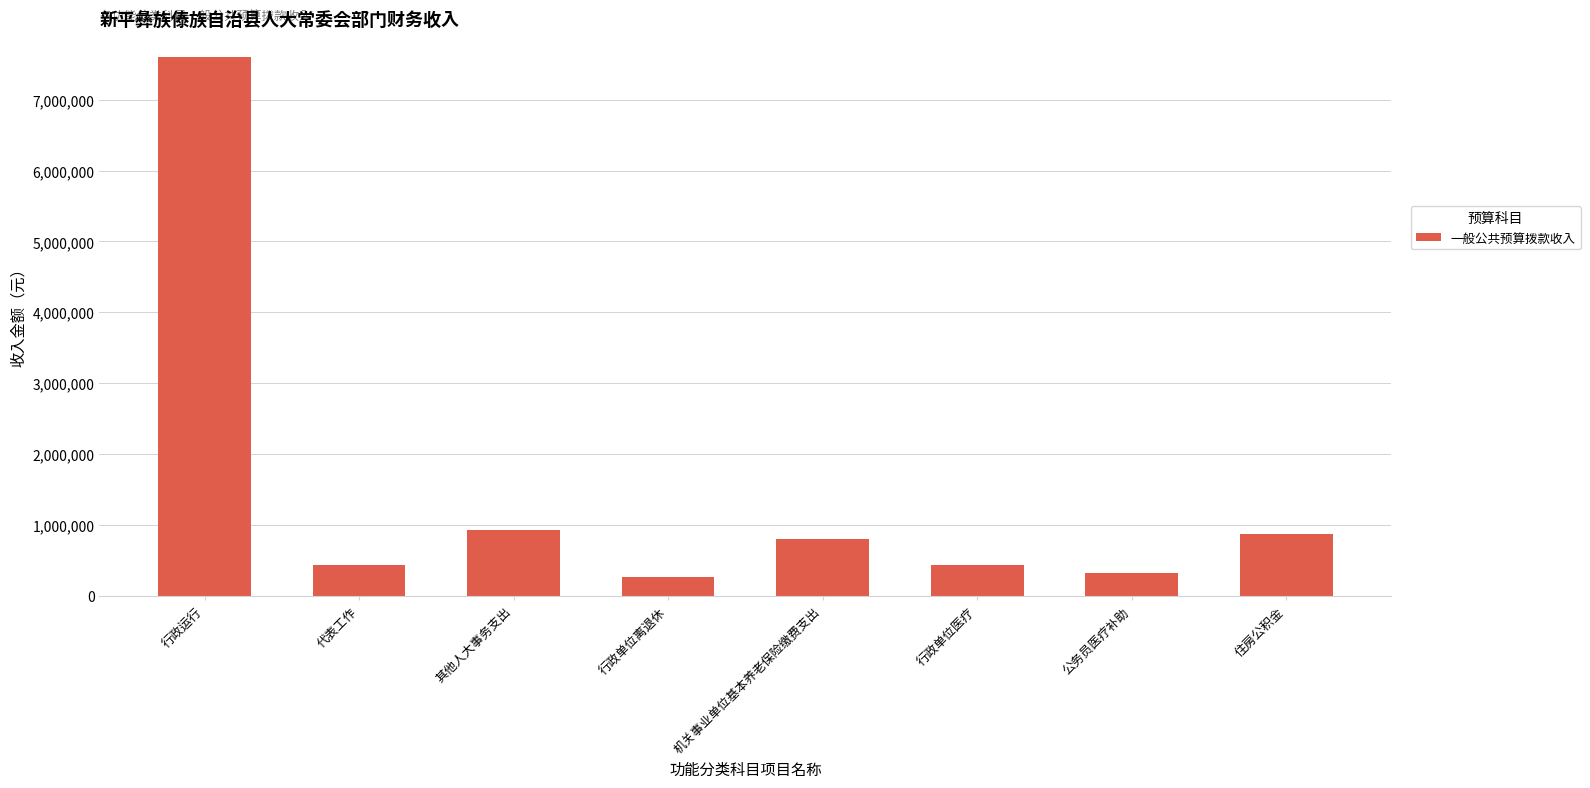

What is the value of the 1st bar from the left?

7598285